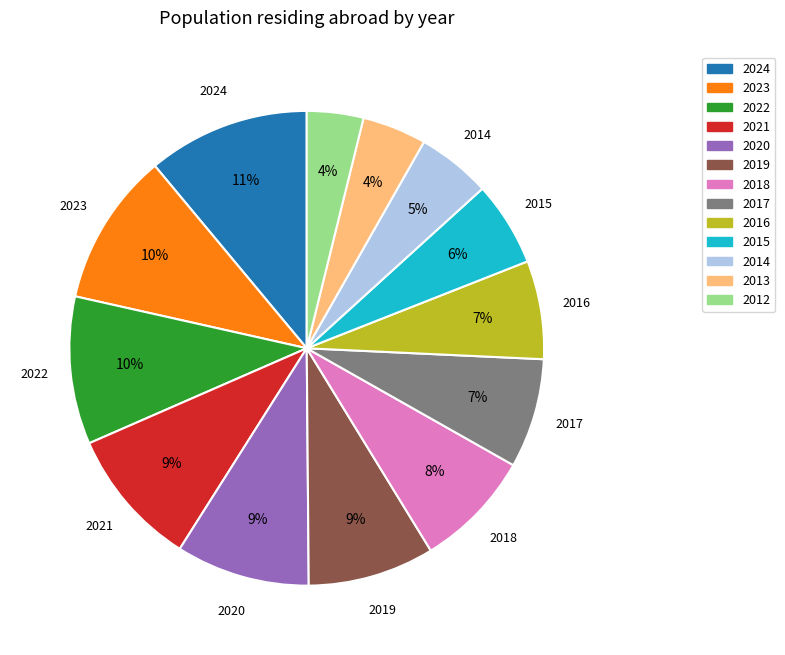

How many slices are in this pie chart?

13